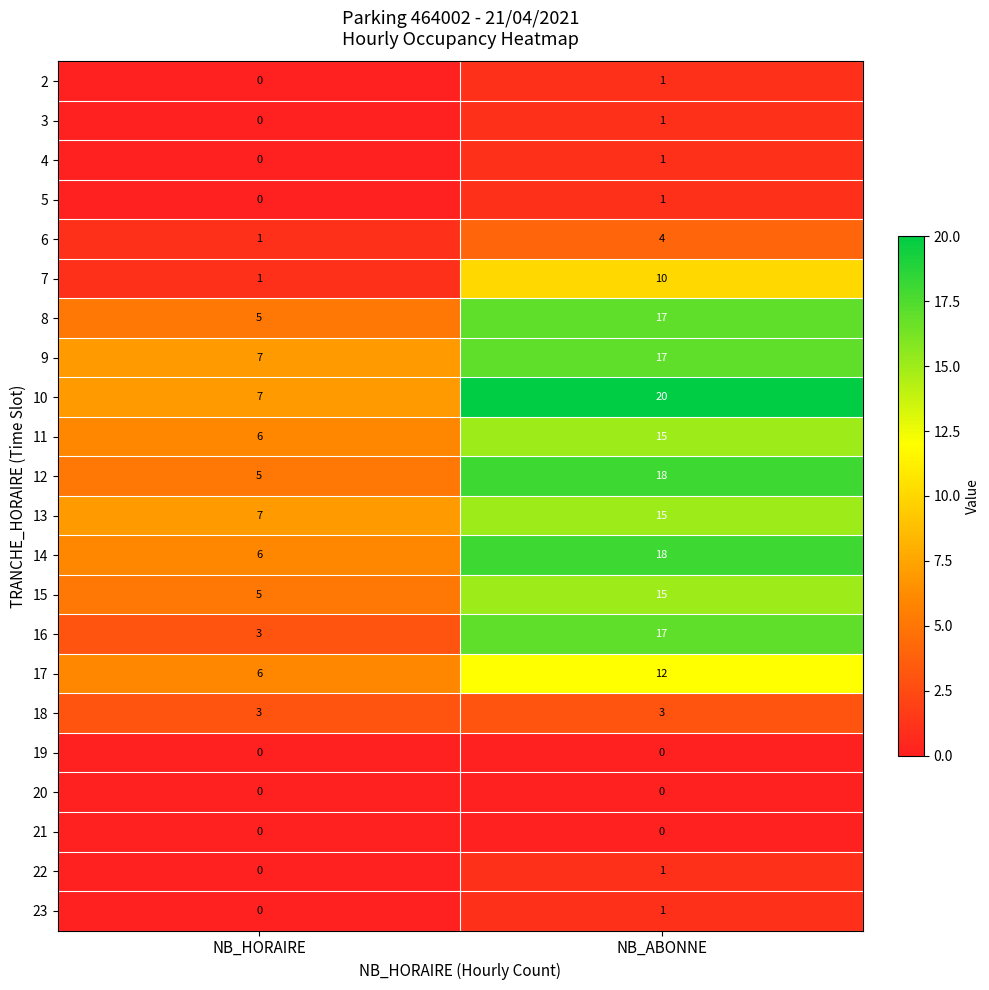

How many categories are shown in the chart?

2